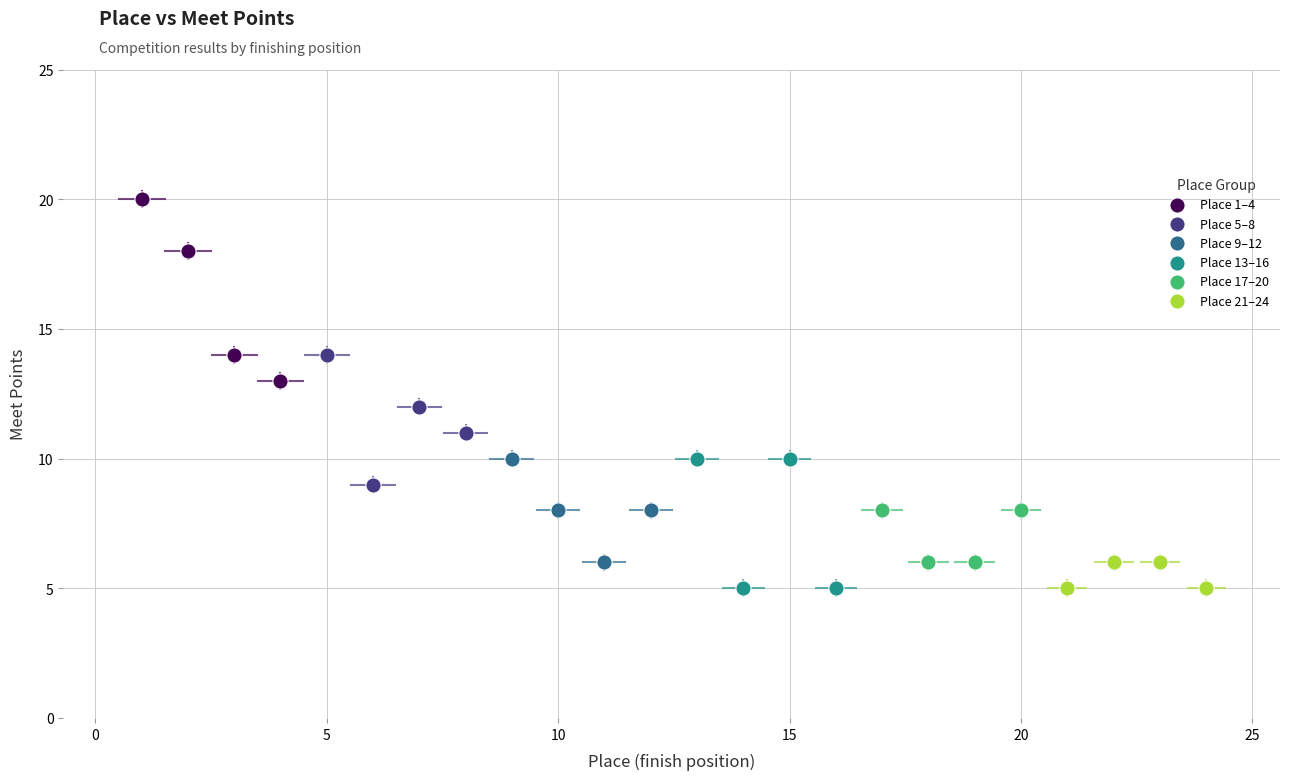

Which series contains the highest Y value?

Place 1–4